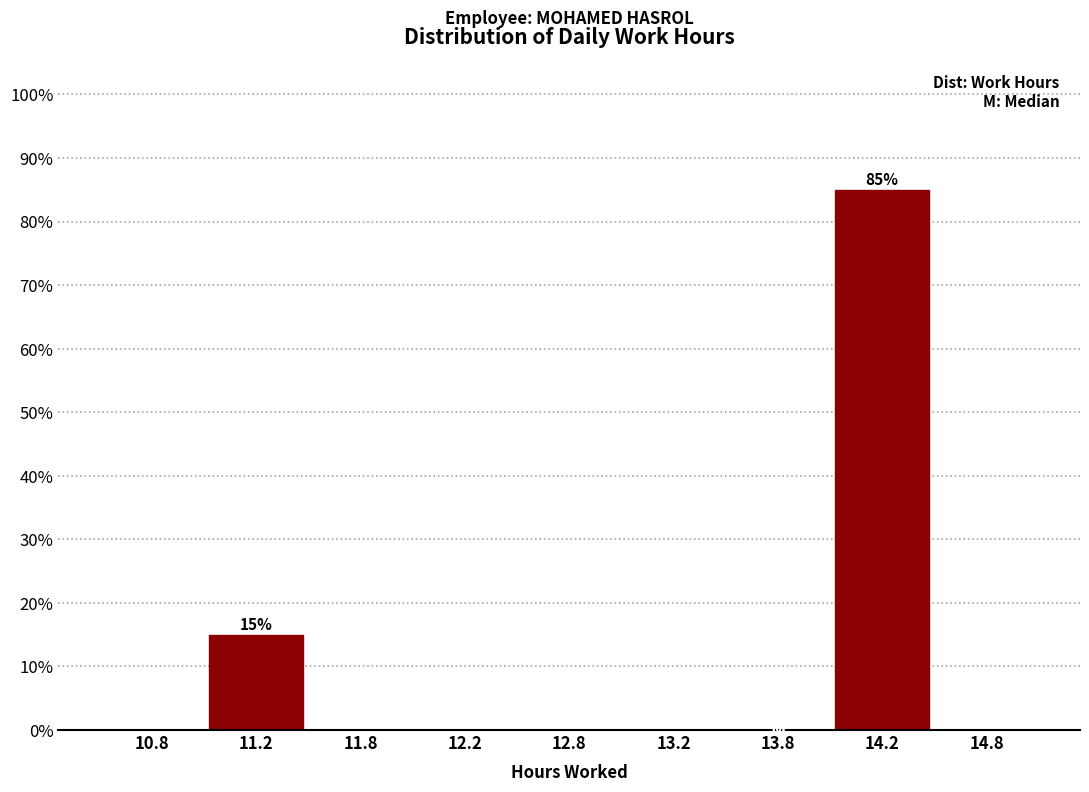

Reading right to left, extract all data points from this chart.

14.8=0	14.2=85	13.8=0	13.2=0	12.8=0	12.2=0	11.8=0	11.2=15	10.8=0